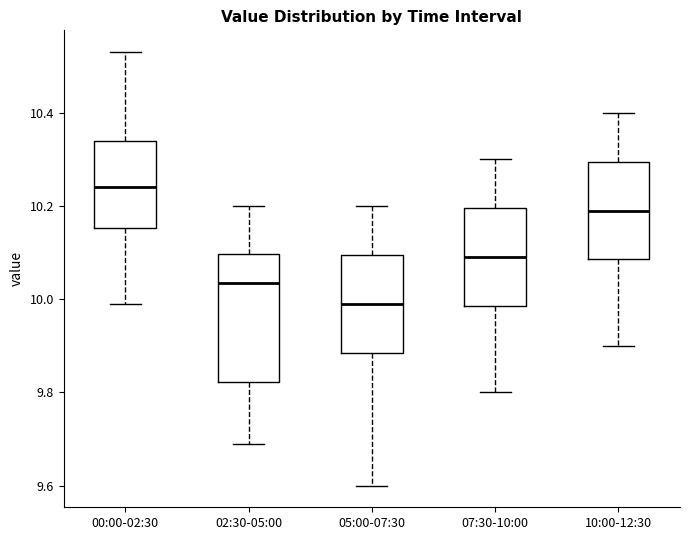

Reading left to right, read every box against the y-axis: the position of its median line, the range the box covers, and the ends of its whiskers. The values are not printed on the chart, so give them approximately, as read against the axis.

00:00-02:30: median 10.24, box 10.16 to 10.34, whiskers 10.00 to 10.54
02:30-05:00: median 10.04, box 9.82 to 10.10, whiskers 9.70 to 10.20
05:00-07:30: median 10.00, box 9.88 to 10.10, whiskers 9.60 to 10.20
07:30-10:00: median 10.10, box 9.98 to 10.20, whiskers 9.80 to 10.30
10:00-12:30: median 10.20, box 10.08 to 10.30, whiskers 9.90 to 10.40